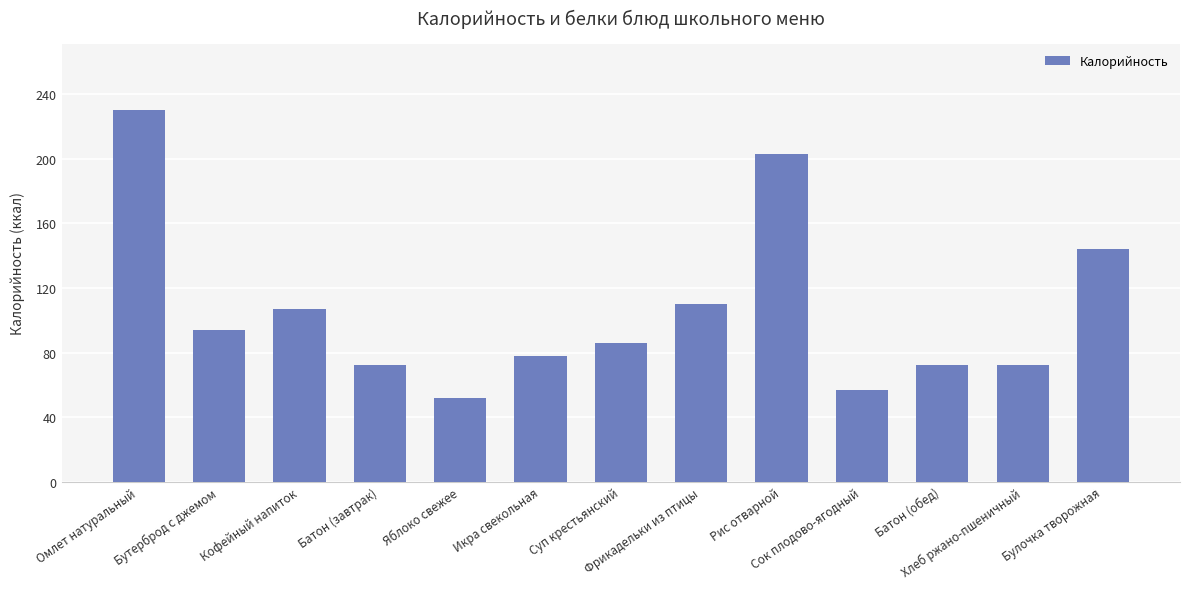

What is the value of the 4th bar from the left?

72